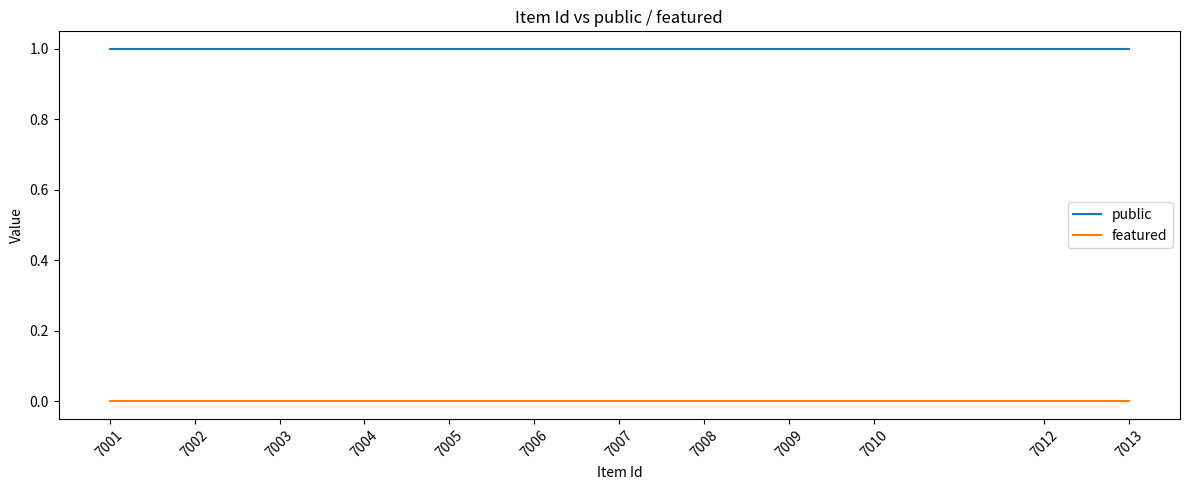

List the series in order of their peak value, lowest first.

featured, public